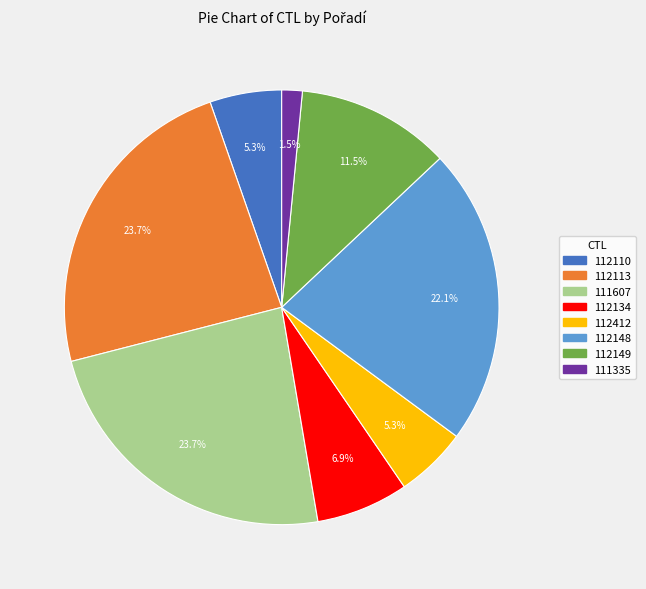

True or false: 112113 accounts for 38% of the total.

False